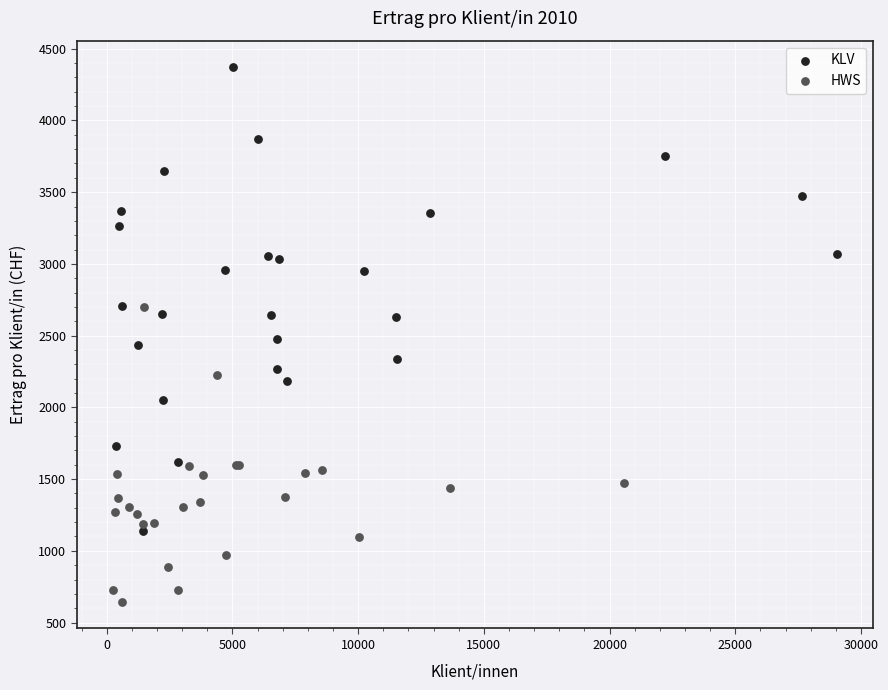

Which series reaches the minimum Y coordinate?

HWS